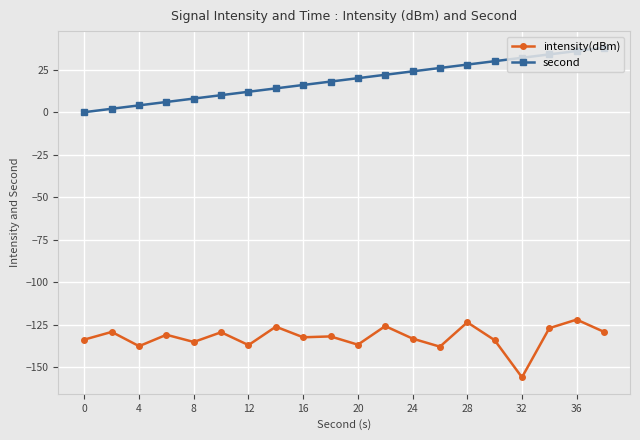

What is the difference between the second highest and second lowest values in the second series?

34.0